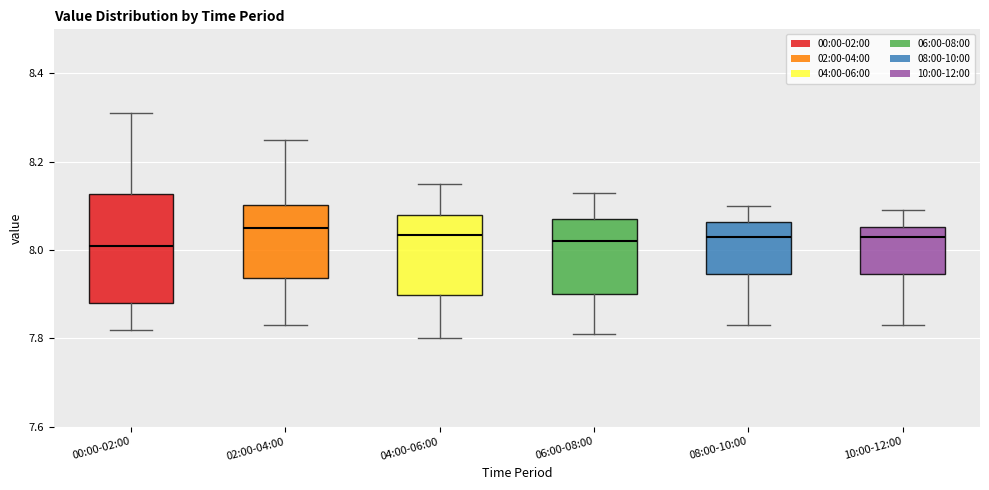

Comparing the boxes themselves (not the whiskers), which one is the tallest?

00:00-02:00